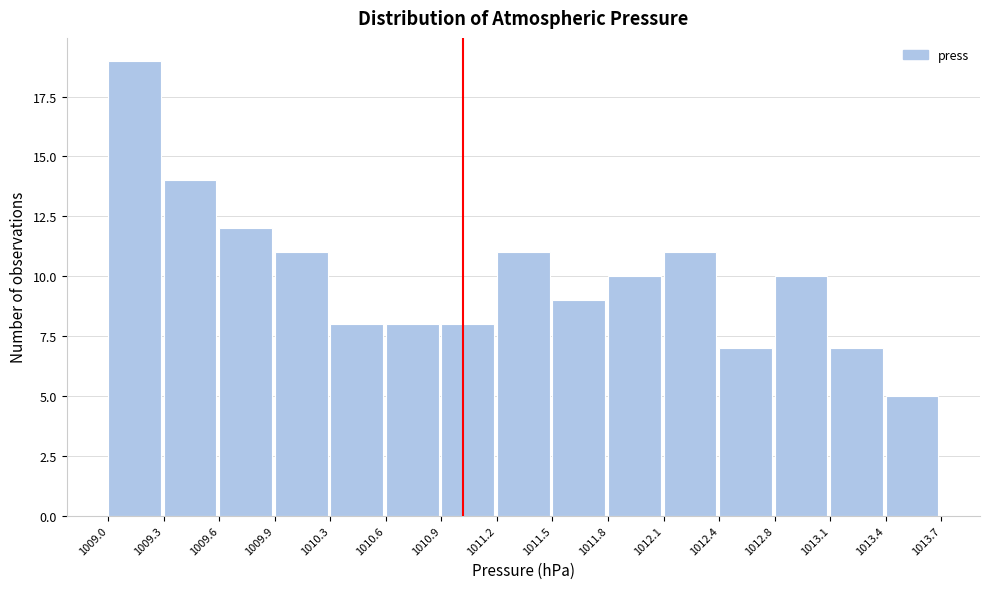

Reading left to right, transcribe this chart: for each bar, give the range it covers on the x-axis and its height. The values are not printed on the chart, so give them approximately, as read against the axis.

1009.0 to 1009.3: 19
1009.3 to 1009.6: 14
1009.6 to 1009.9: 12
1009.9 to 1010.3: 11
1010.3 to 1010.6: 8
1010.6 to 1010.9: 8
1010.9 to 1011.2: 8
1011.2 to 1011.5: 11
1011.5 to 1011.8: 9
1011.8 to 1012.1: 10
1012.1 to 1012.4: 11
1012.4 to 1012.8: 7
1012.8 to 1013.1: 10
1013.1 to 1013.4: 7
1013.4 to 1013.7: 5